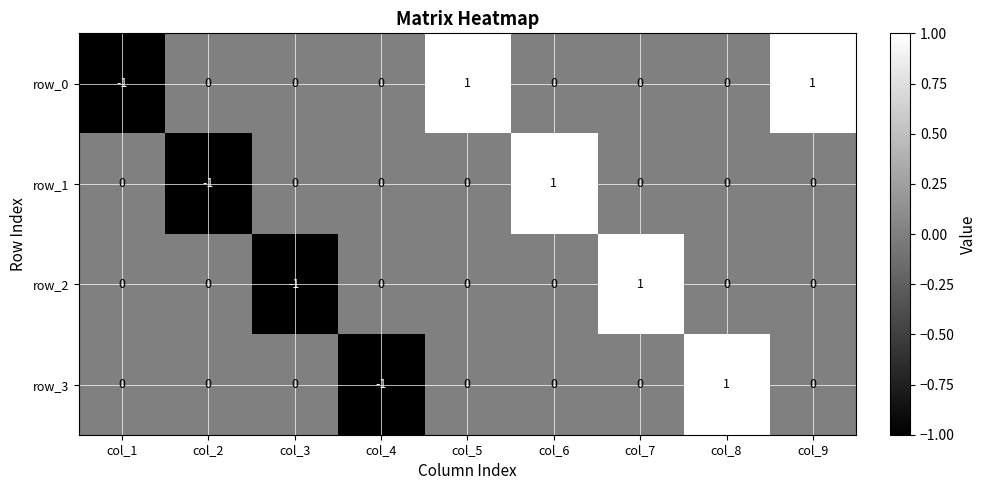

Which series has the largest total across all categories?

row_0